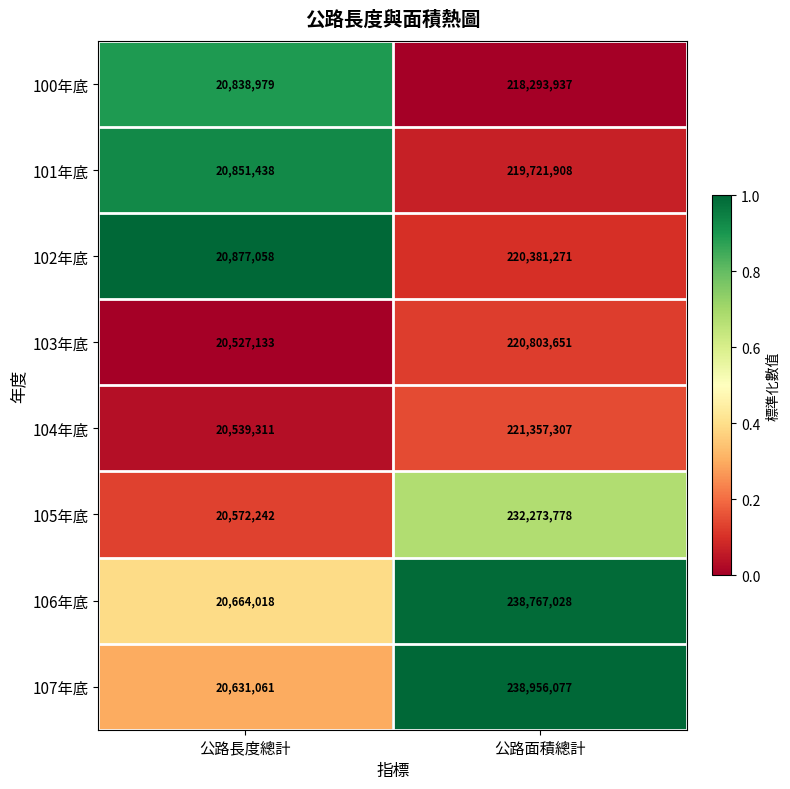

What is the difference between the 103年底 values at 公路面積總計 and 公路長度總計?

200276518